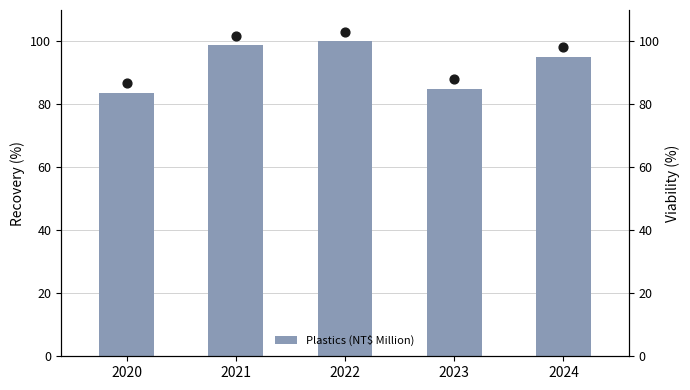

What is the change in value from 2021 to 2022?

+1.3